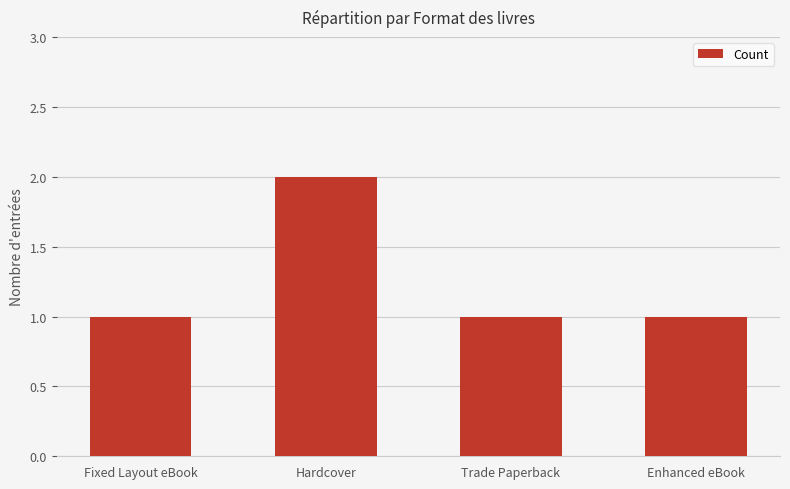

What is the ratio of the value at Enhanced eBook to the value at Hardcover?

0.5